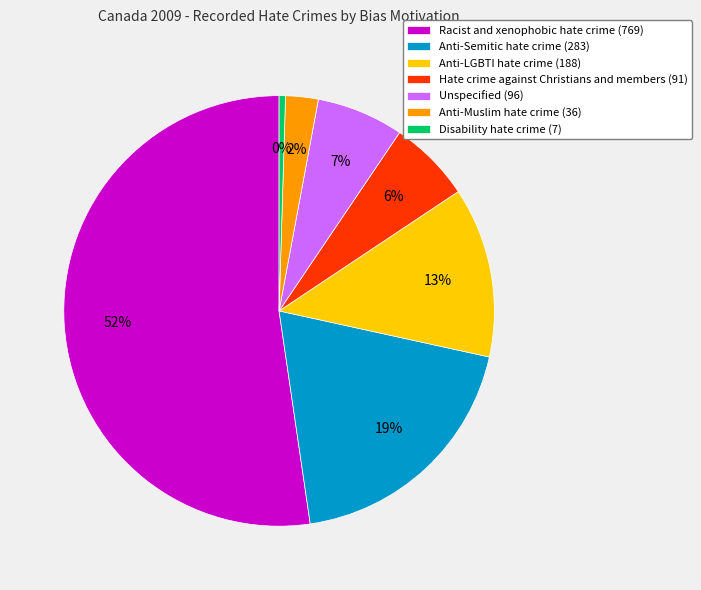

Do Hate crime against Christians and members (91) and Anti-LGBTI hate crime (188) together represent more than half of the pie?

No